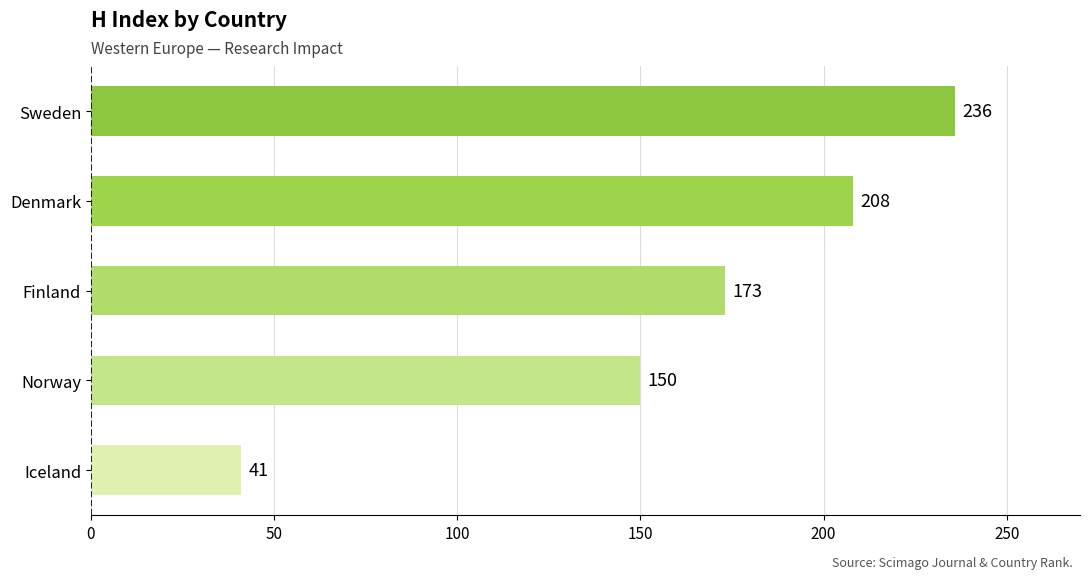

What is the difference between the maximum and minimum values?

195